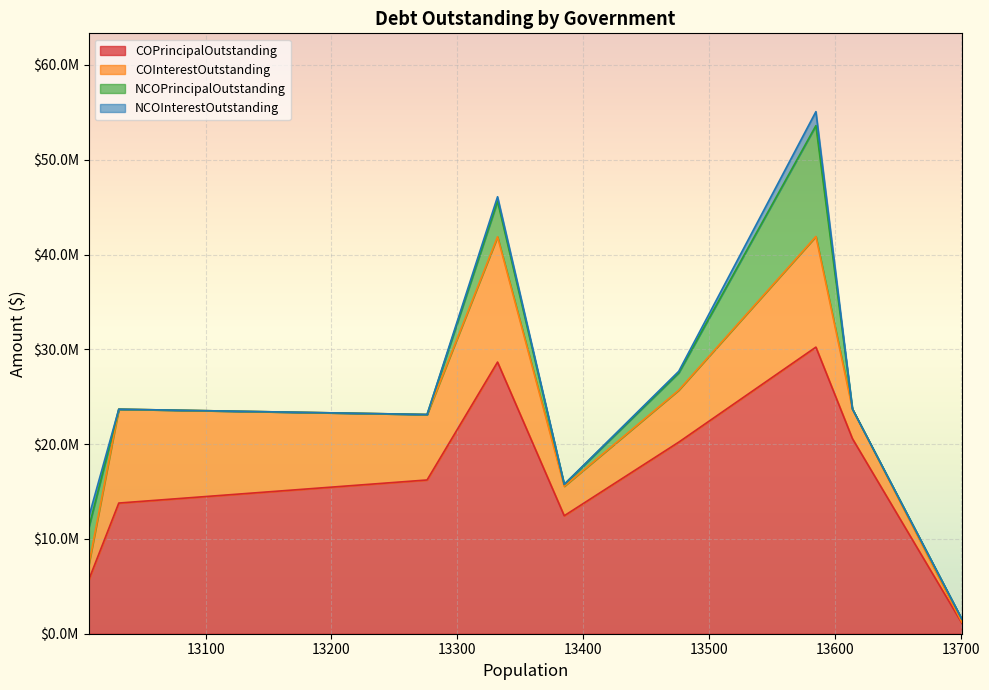

True or false: COInterestOutstanding and NCOPrincipalOutstanding cross at least once.

True